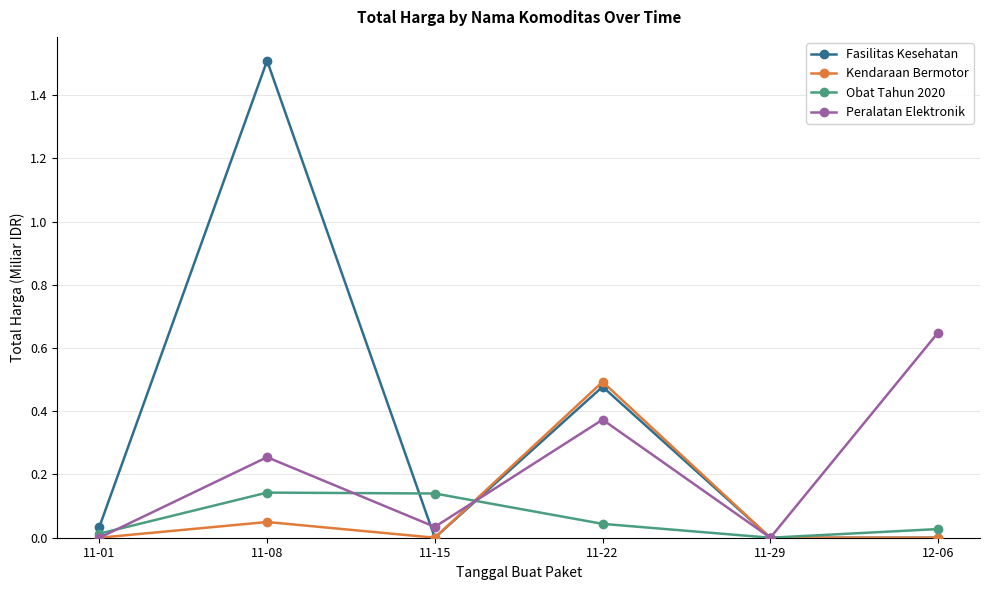

Is this an area chart (filled region under the line)?

No